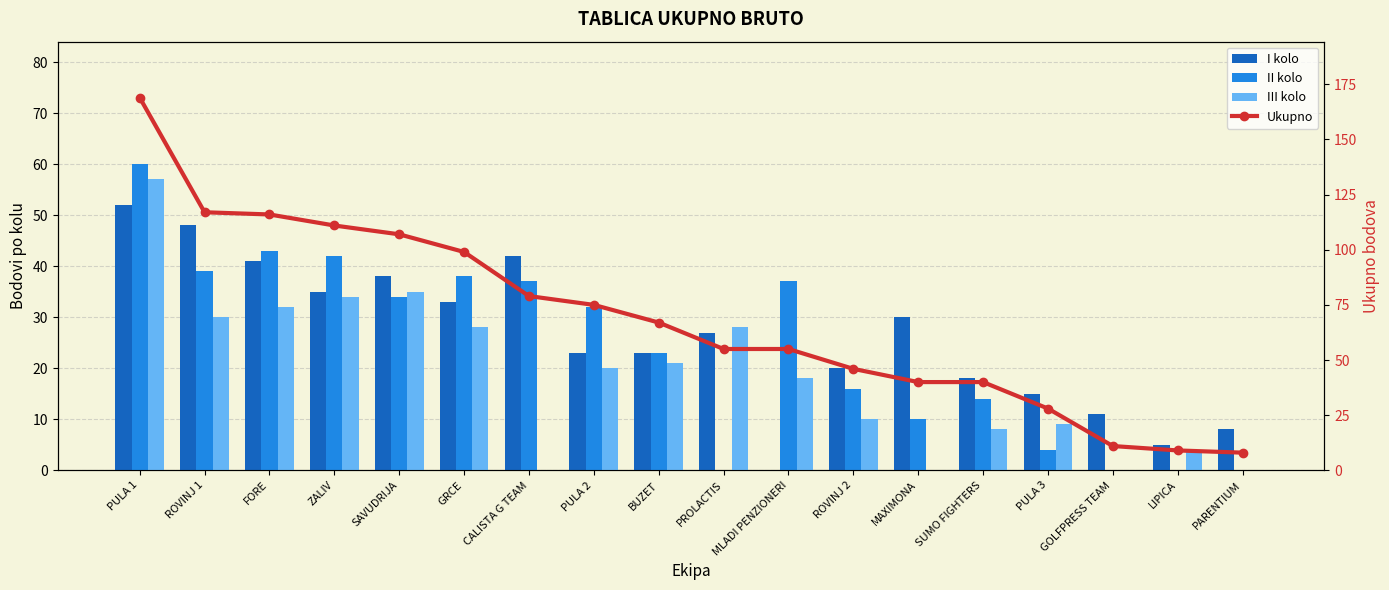

What is the average value of the Ukupno series?

68